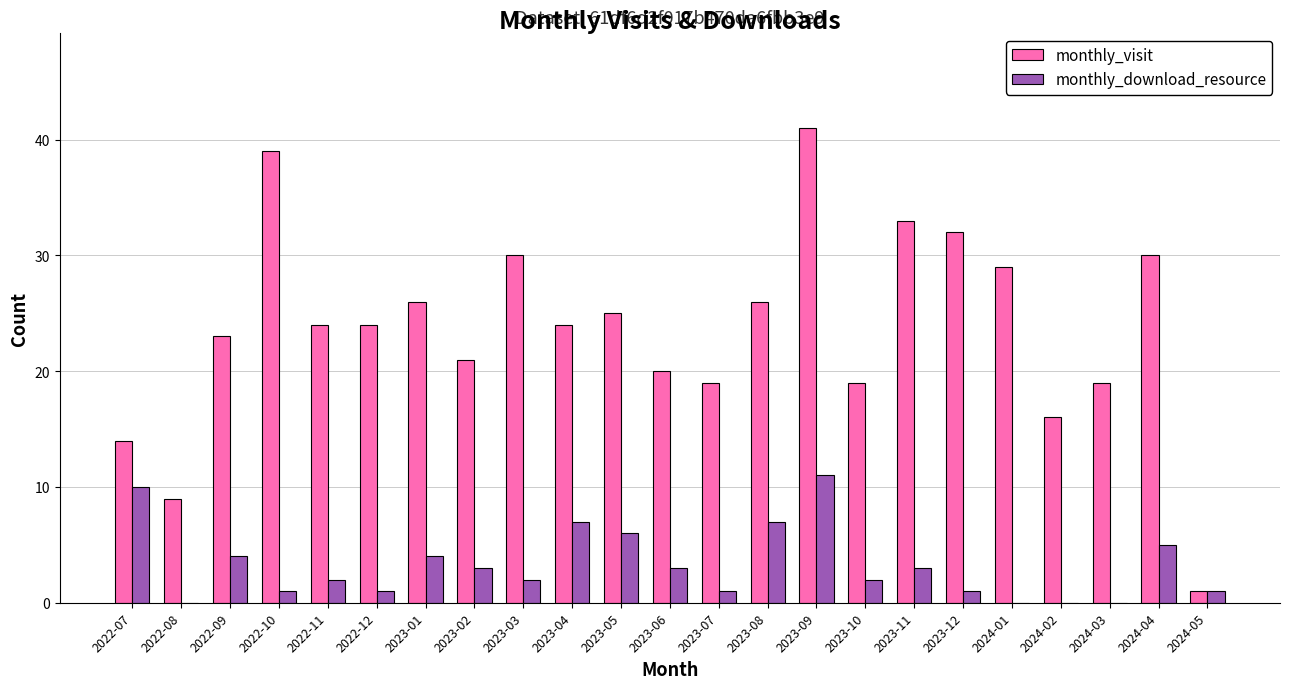

Where is monthly_download_resource nearest to the value 5?

2024-04